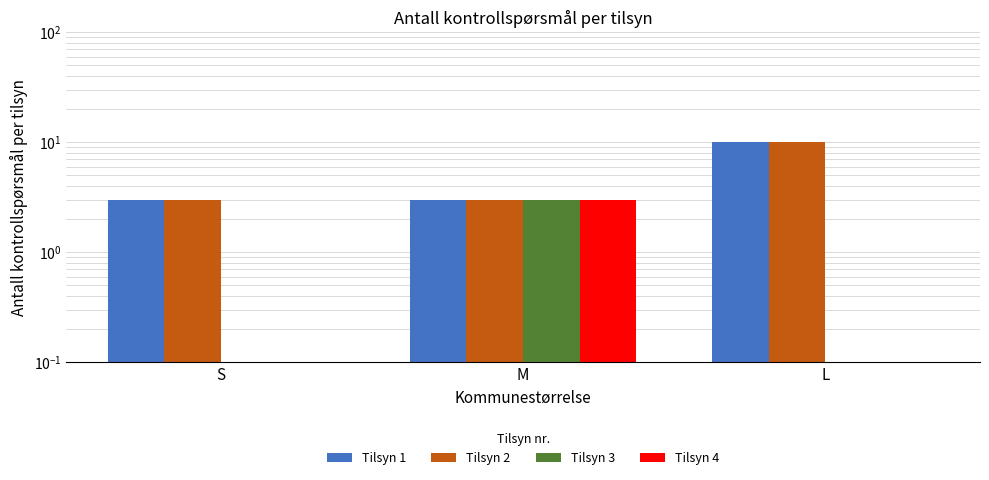

At which label does Tilsyn 2 reach its peak?

L